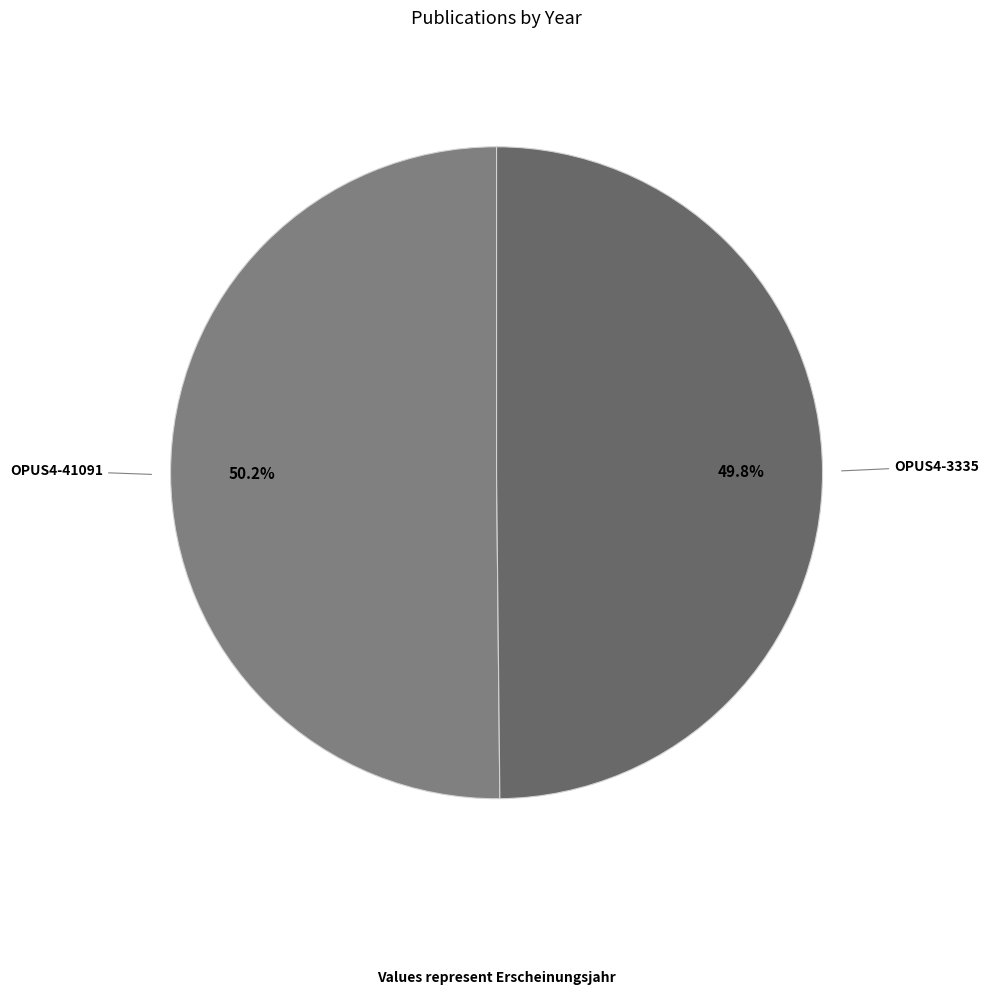

Which slice represents more than half of the pie?

OPUS4-41091